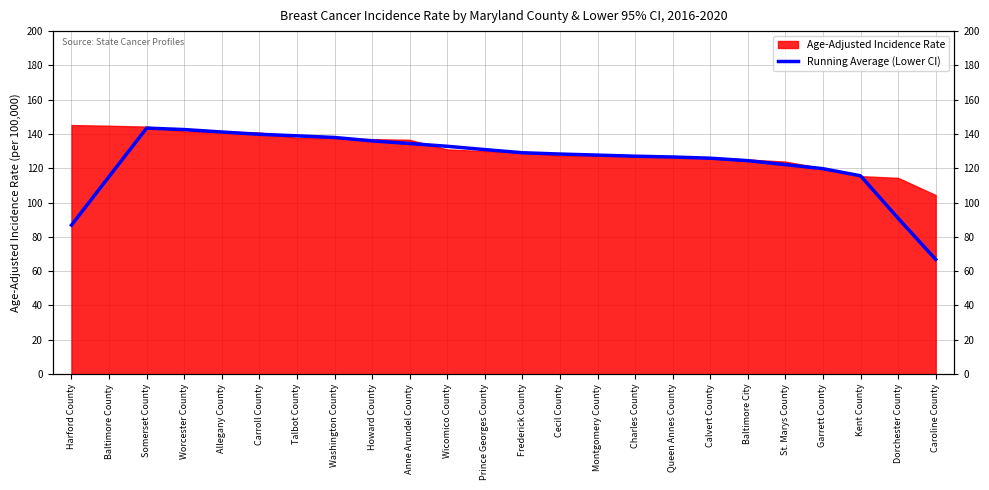

Where does the data first go above 128?

Somerset County